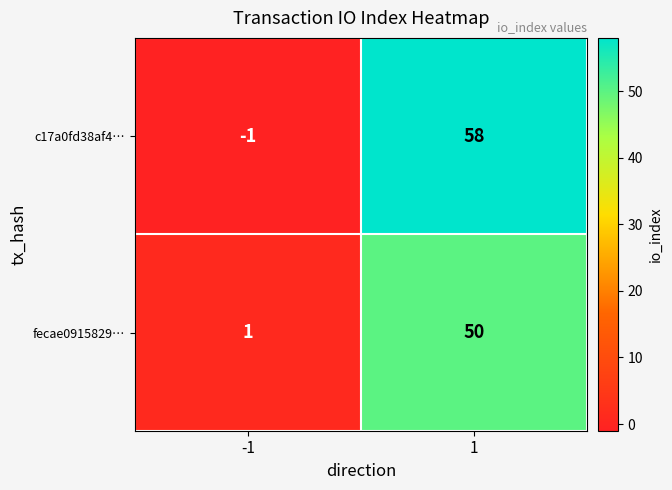

Reading left to right, list all the values displayed in this chart.

c17a0fd38af4…: -1=-1	1=58
fecae0915829…: -1=1	1=50